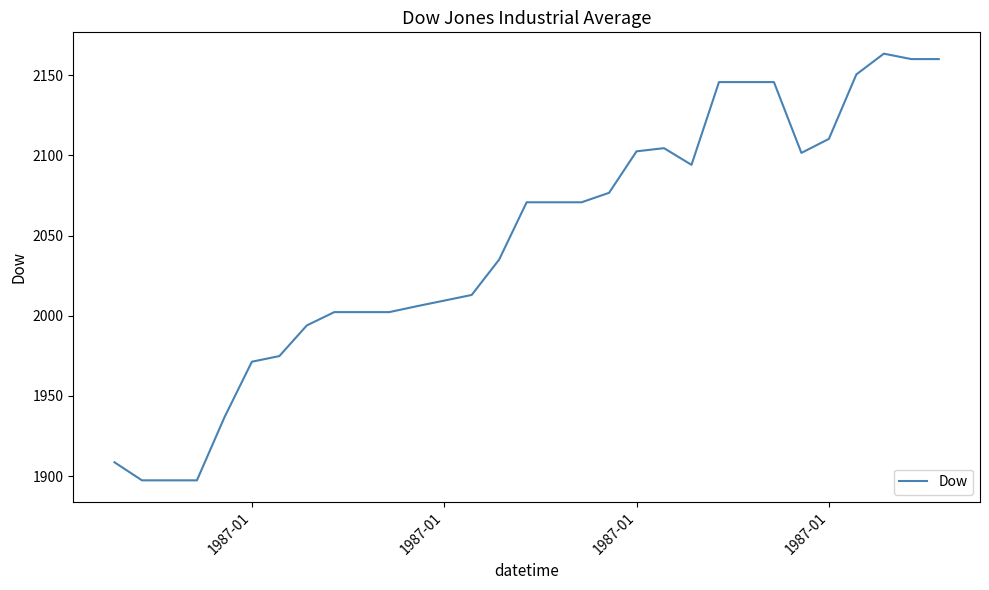

What is the smallest value displayed?

1897.4